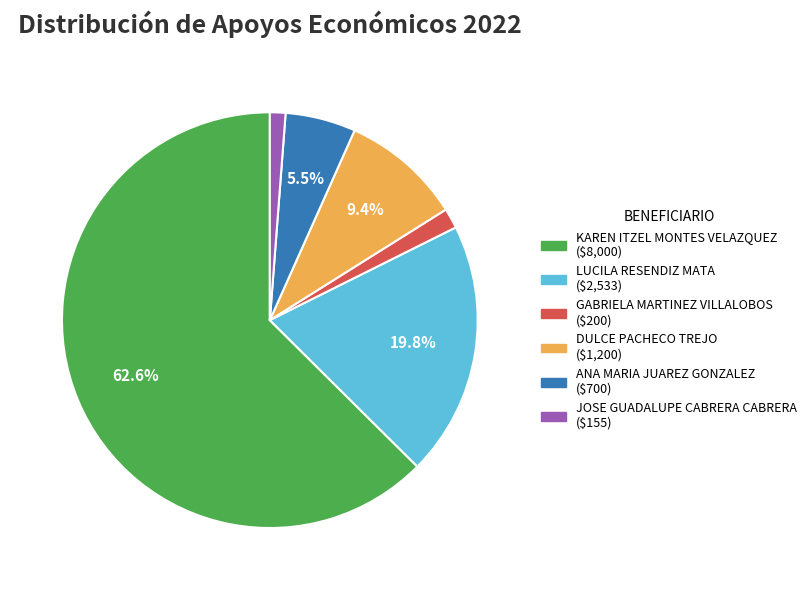

Is it true that KAREN ITZEL MONTES VELAZQUEZ is 63% of the pie?

True